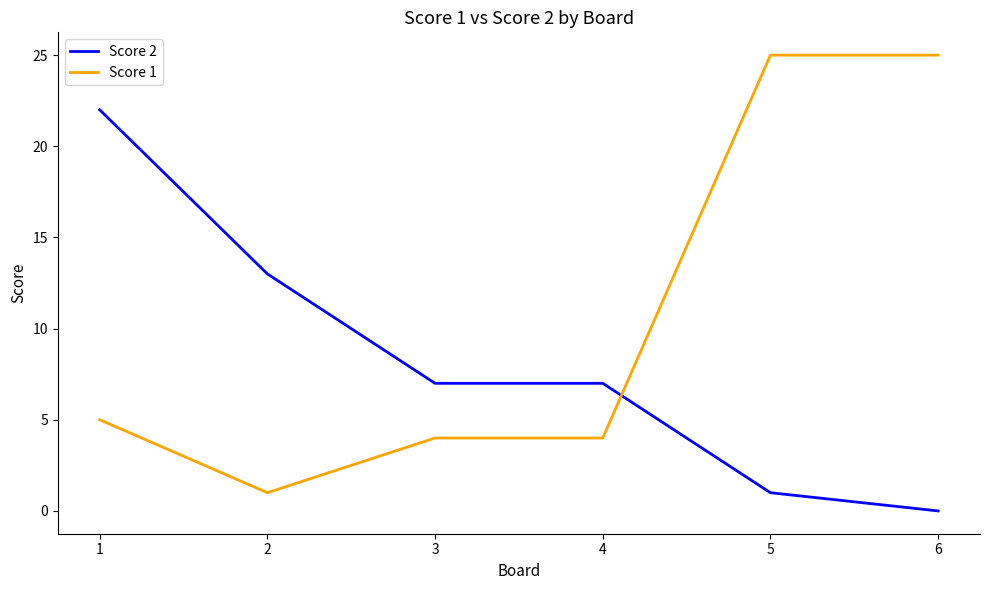

What is the difference between the highest and lowest values at 6?

25